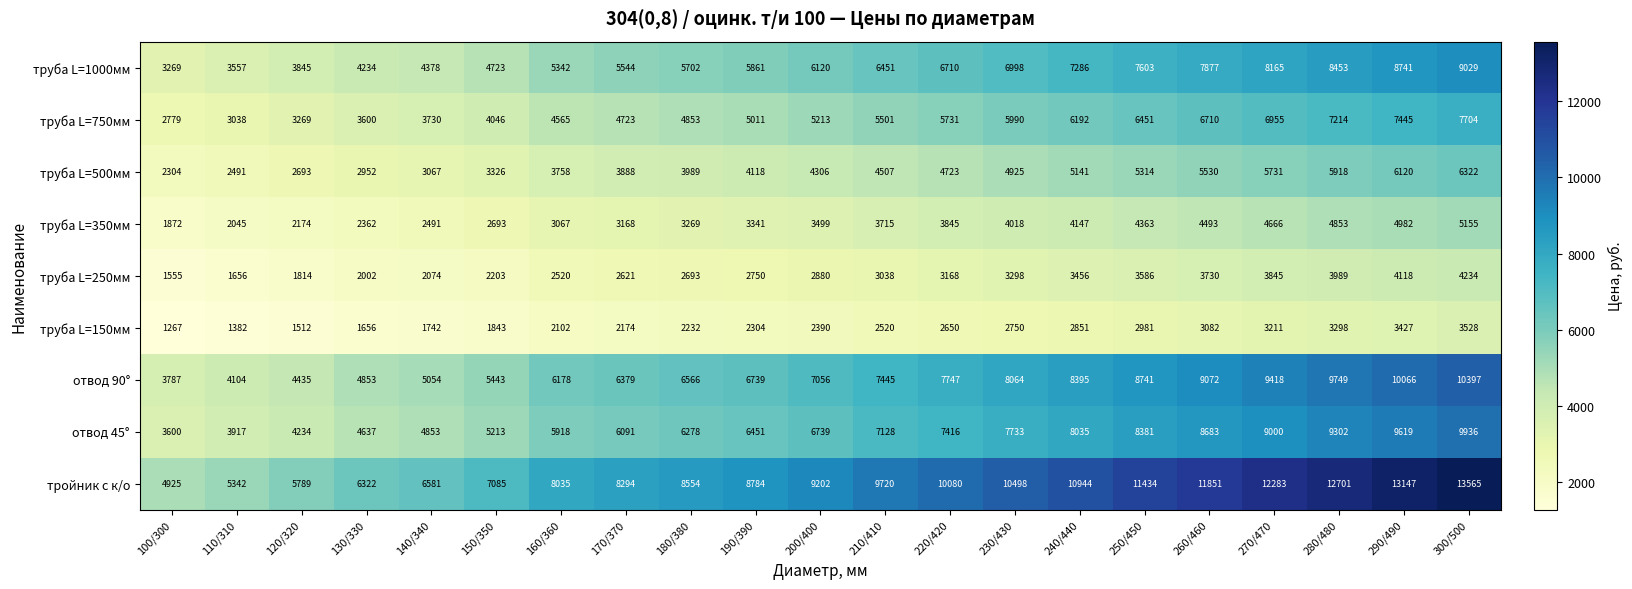

Which series has the largest total across all categories?

тройник с к/о